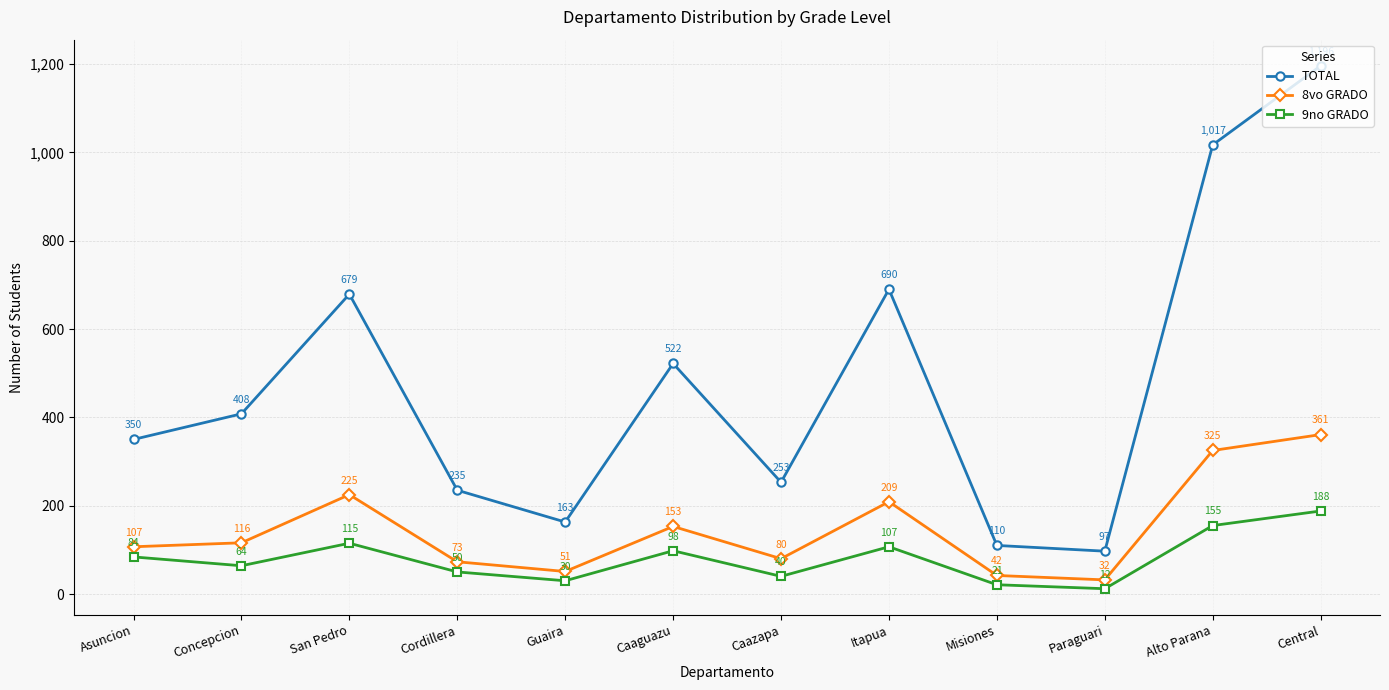

Which category has the lowest value across all series?

Paraguari